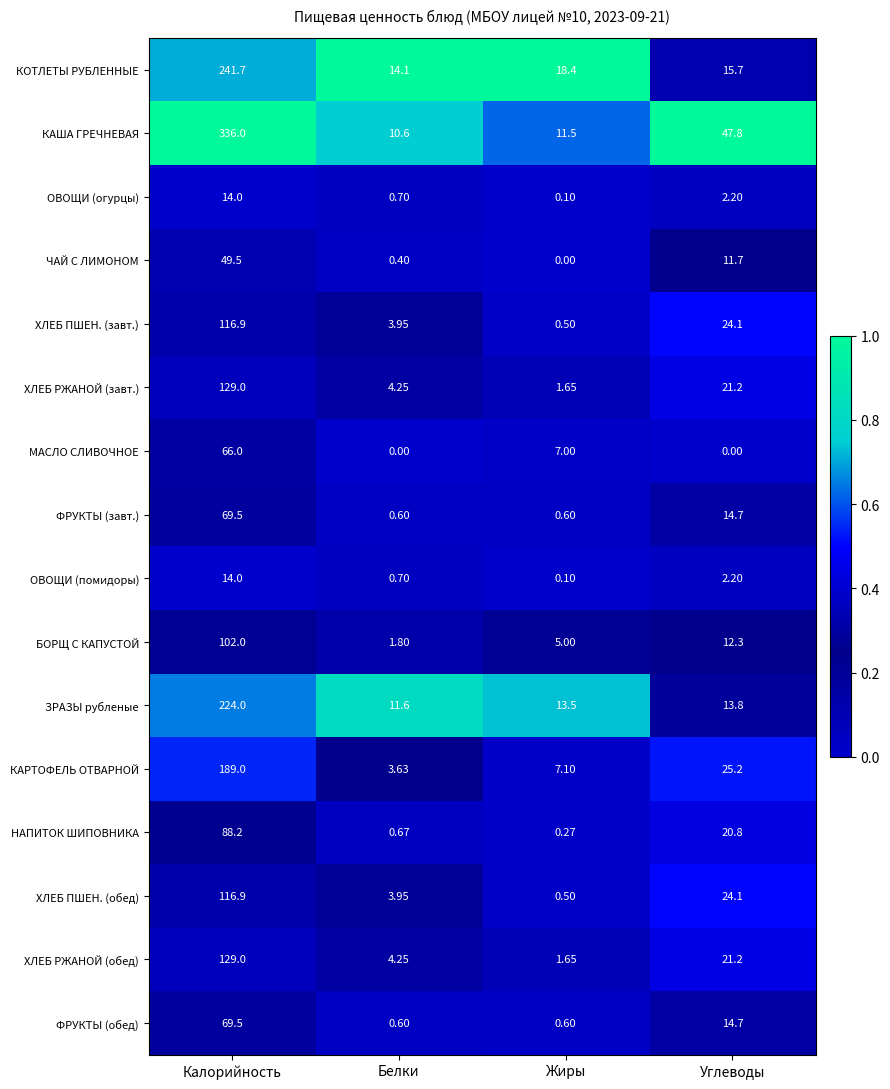

Rank the categories by ХЛЕБ РЖАНОЙ (обед) value from highest to lowest.

Калорийность, Углеводы, Белки, Жиры